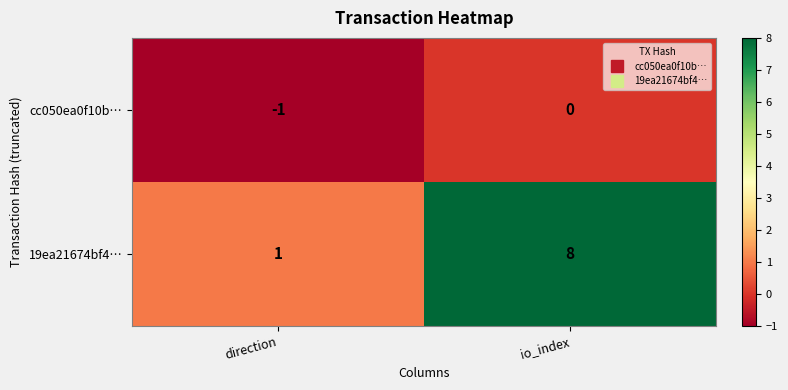

Between direction and io_index, which series saw the biggest shift?

19ea21674bf4…